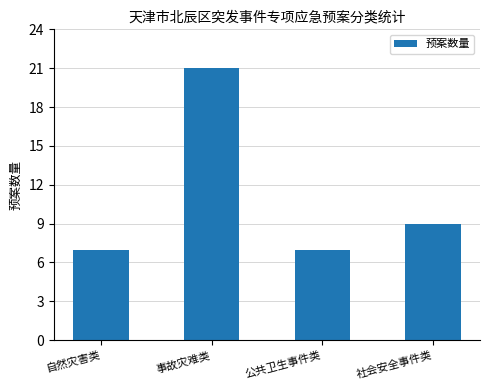

What is the value of the 2nd bar from the left?

21